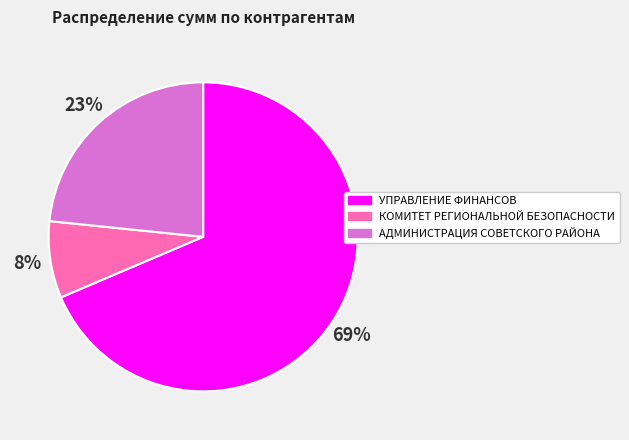

Which slice is the smallest?

КОМИТЕТ РЕГИОНАЛЬНОЙ БЕЗОПАСНОСТИ